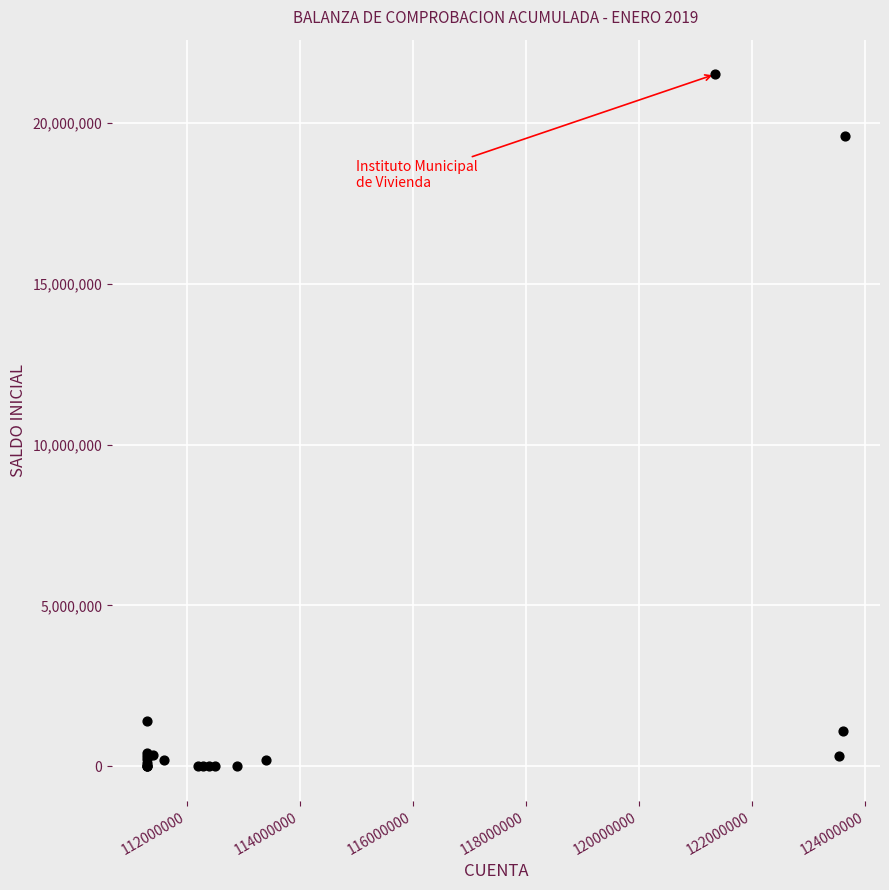

What Y value in the scatter plot is closest to 10761313?

19606739.8